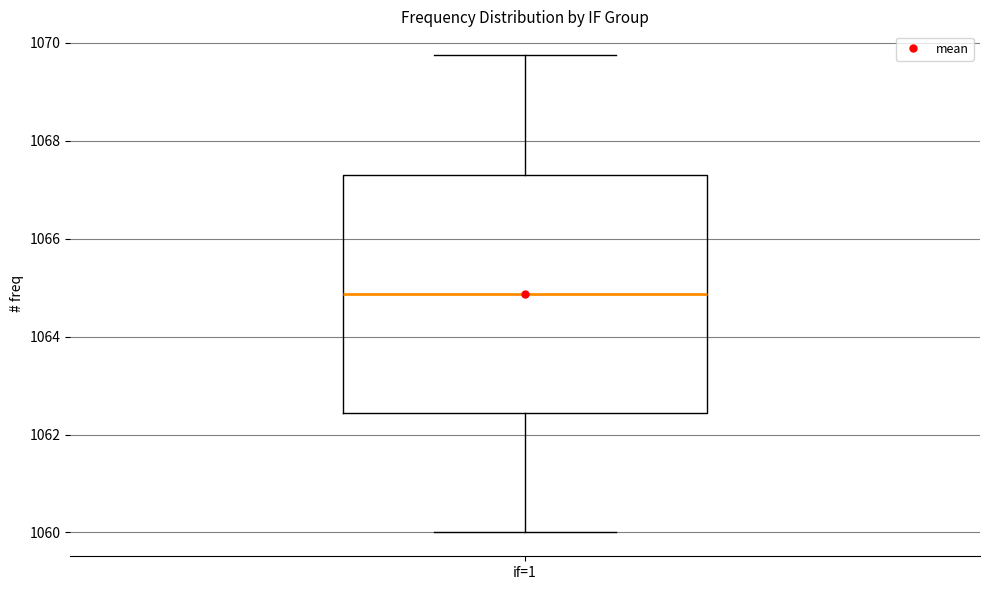

Where does the upper whisker of the box for if=1 end on the y-axis? The values are not printed on the chart, so give them approximately, as read against the axis.

1069.8